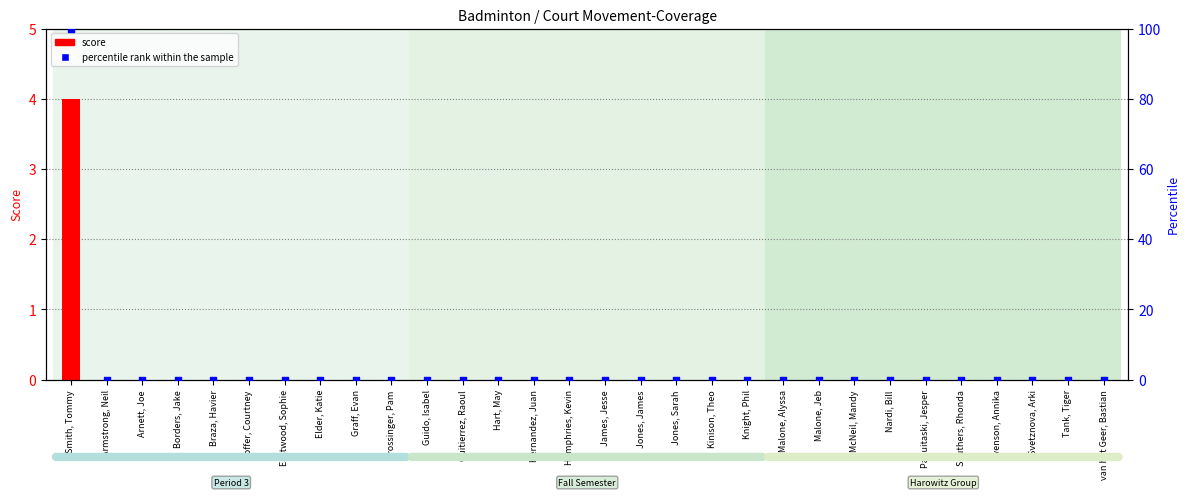

At which category is the sum across all series the highest?

Smith, Tommy